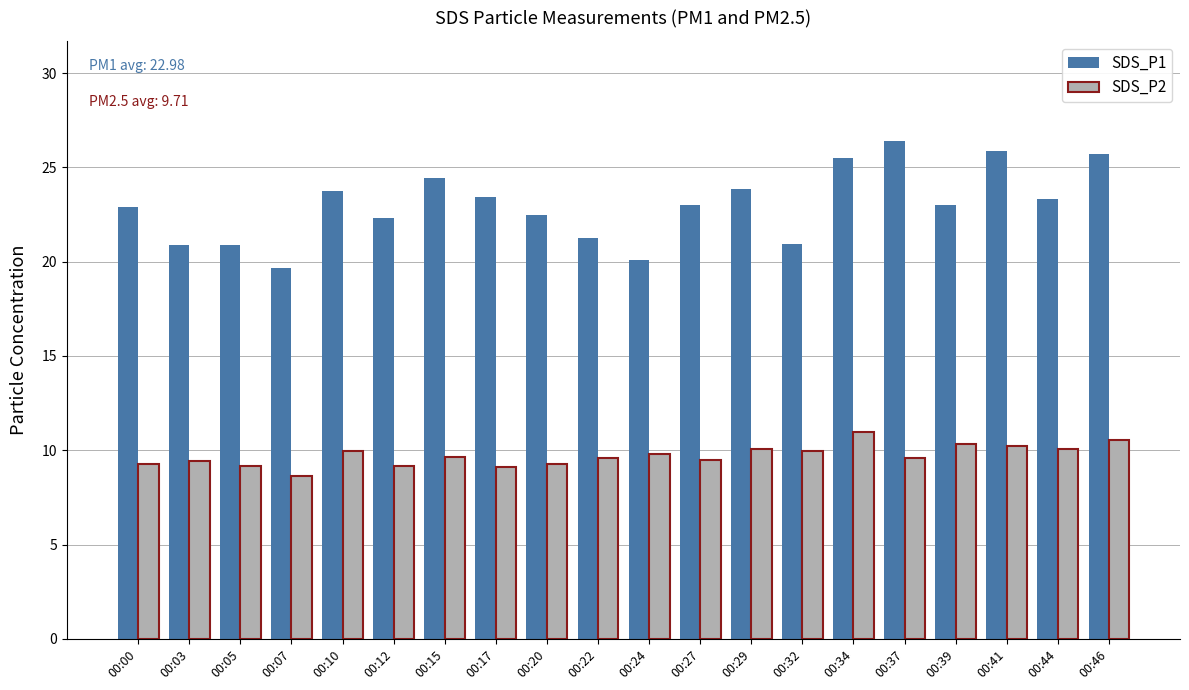

True or false: SDS_P1 has a value of 5.8 at 00:46.

False